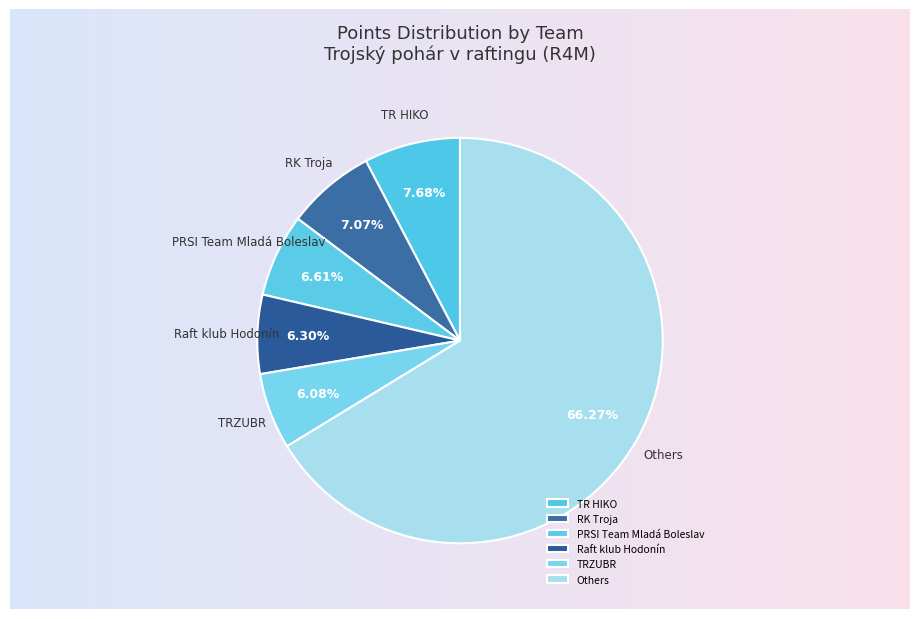

Approximately how many times larger is the value at PRSI Team Mladá Boleslav compared to TR HIKO?

0.9